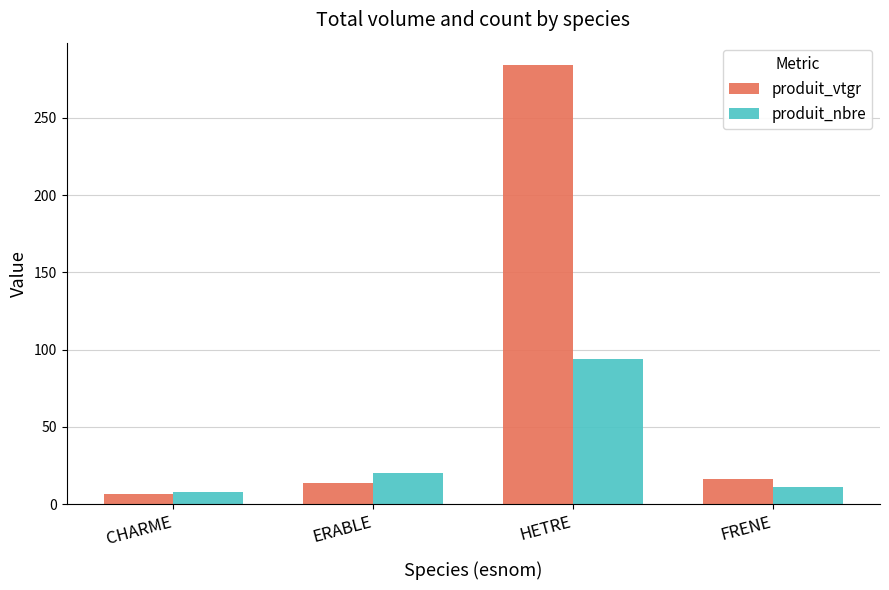

What are all the series names shown in the legend?

produit_vtgr, produit_nbre